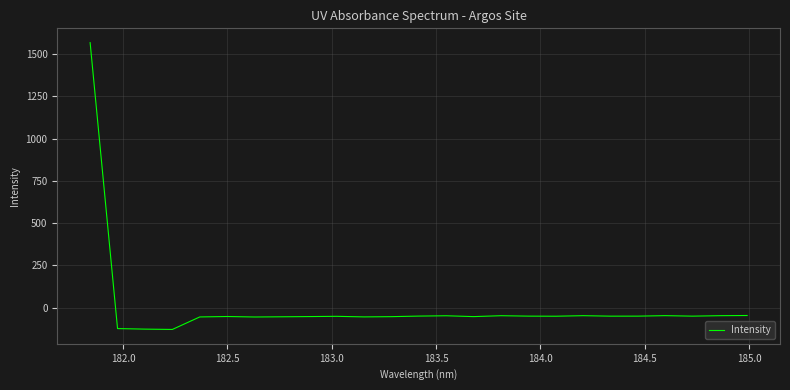

What is the difference between the maximum and minimum values?

1695.9